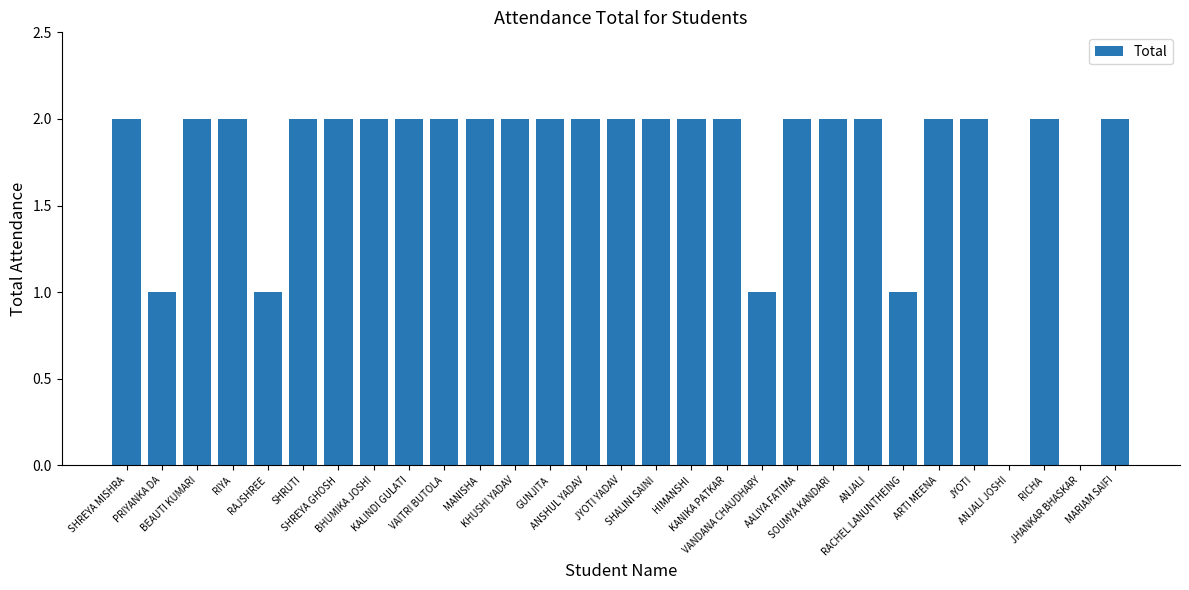

What is the sum of all values?

50